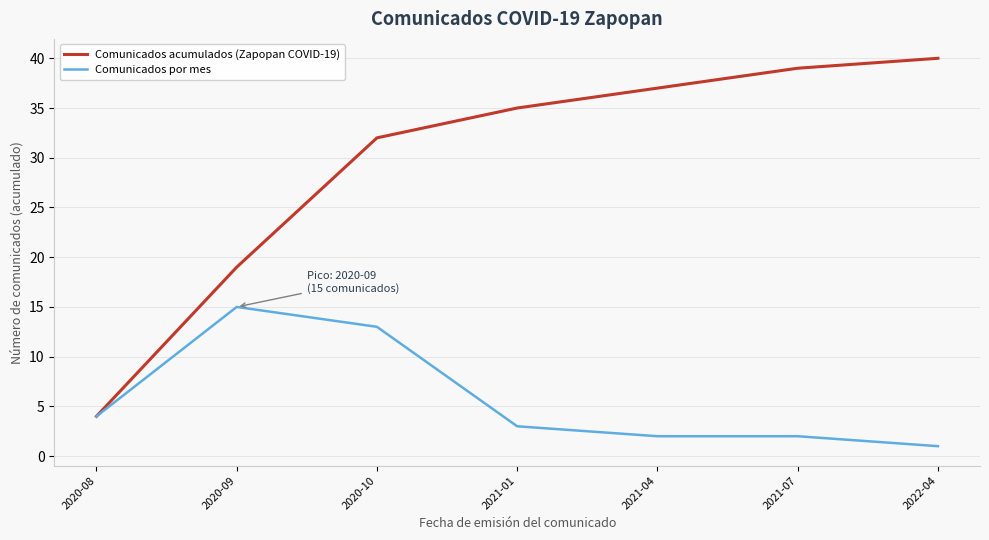

What position from the right is 2020-10?

5